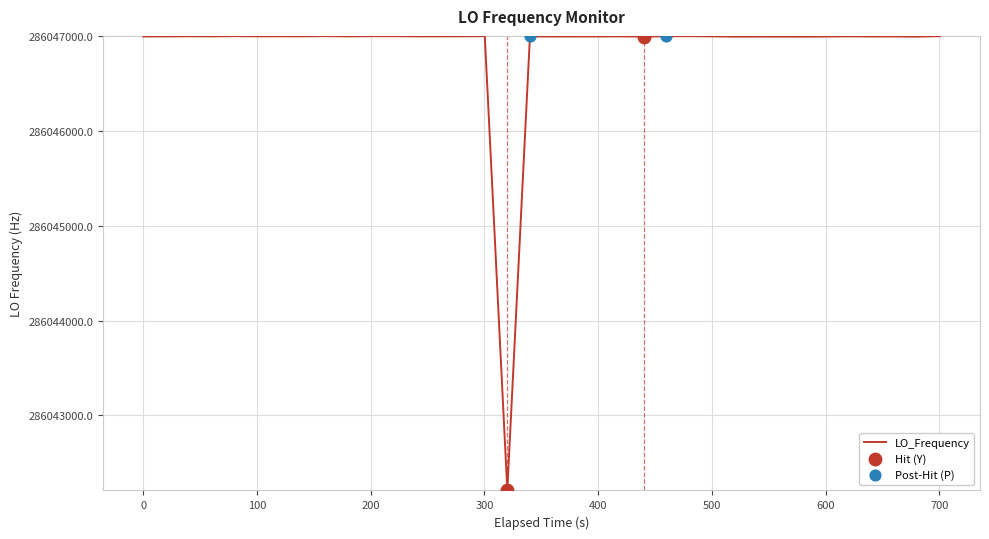

What is the maximum value shown in the chart?

286047002.8